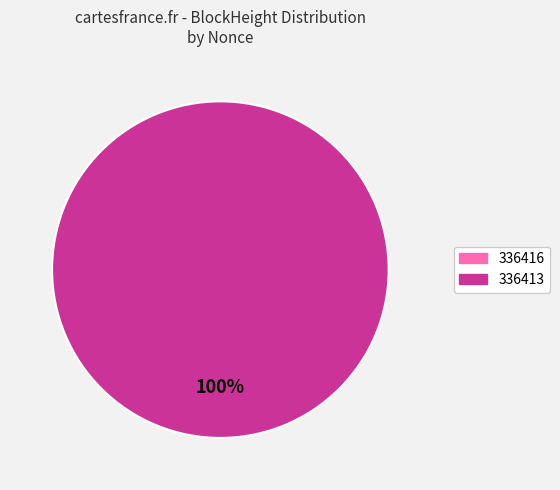

Rank the categories by value from lowest to highest.

336416, 336413